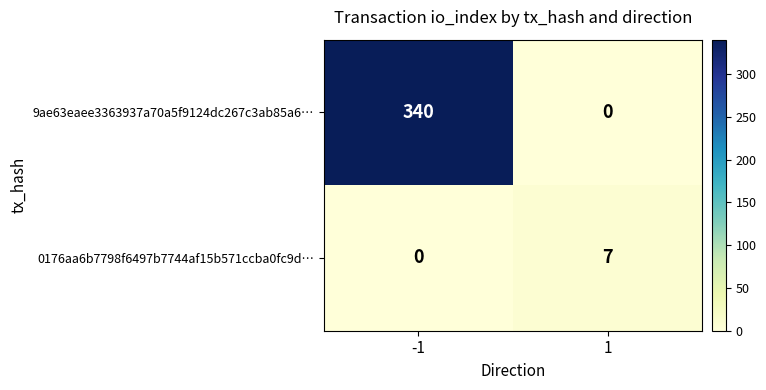

Reading left to right, transcribe all the data shown in this chart.

9ae63eaee3363937a70a5f9124dc267c3ab85a6…: 340	0
0176aa6b7798f6497b7744af15b571ccba0fc9d…: 0	7